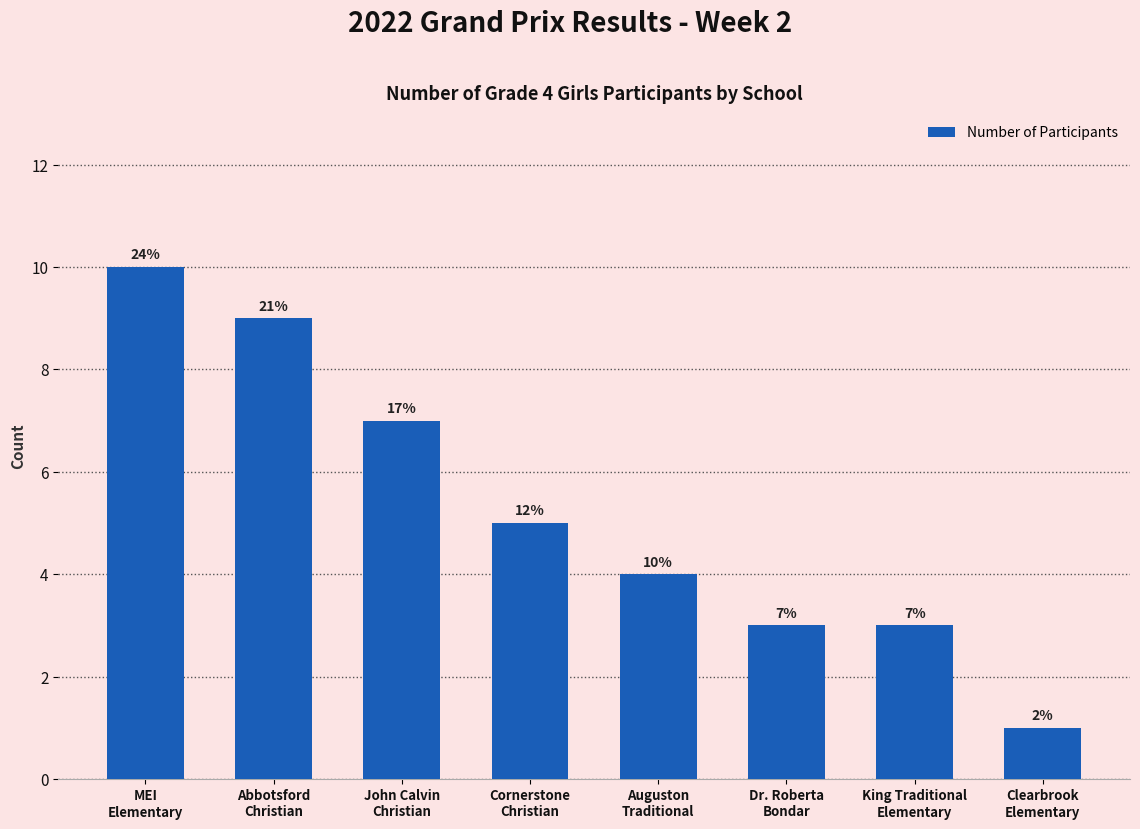

Does the chart contain any negative values?

No